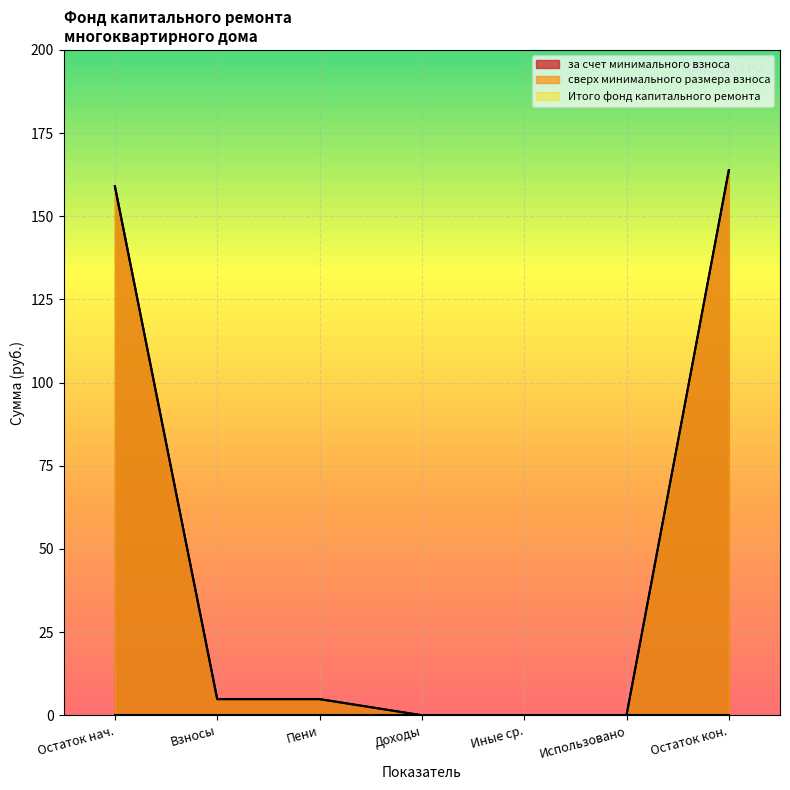

True or false: Итого фонд has a value of -76.6 at 9.

False